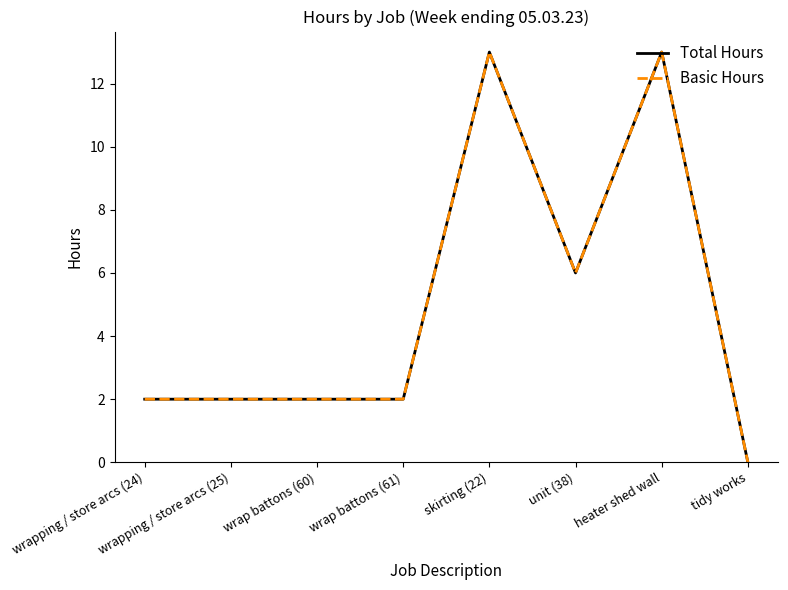

What is the label of the 3rd point from the right?

unit (38)